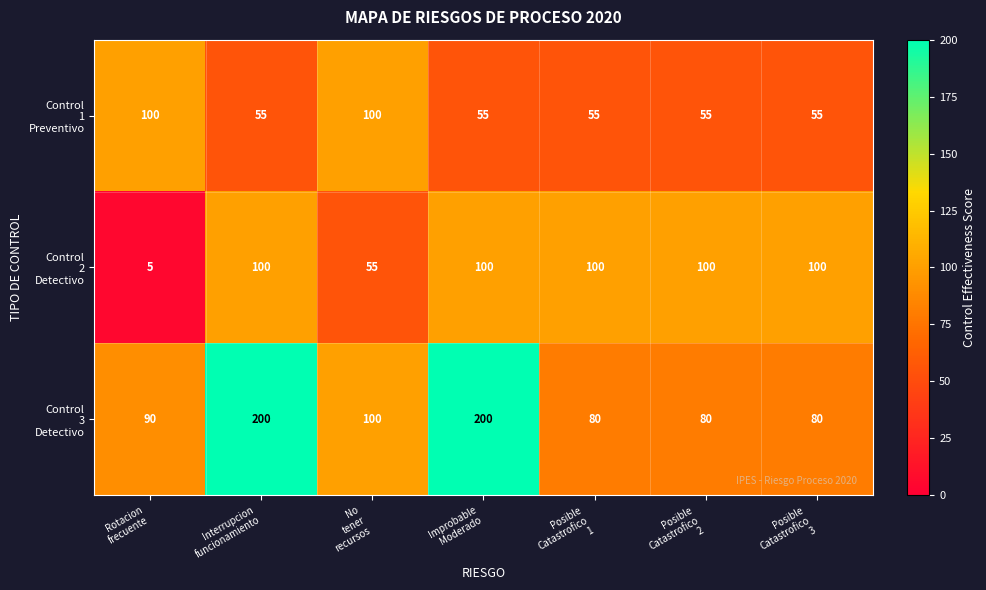

What is the smallest value displayed?

5